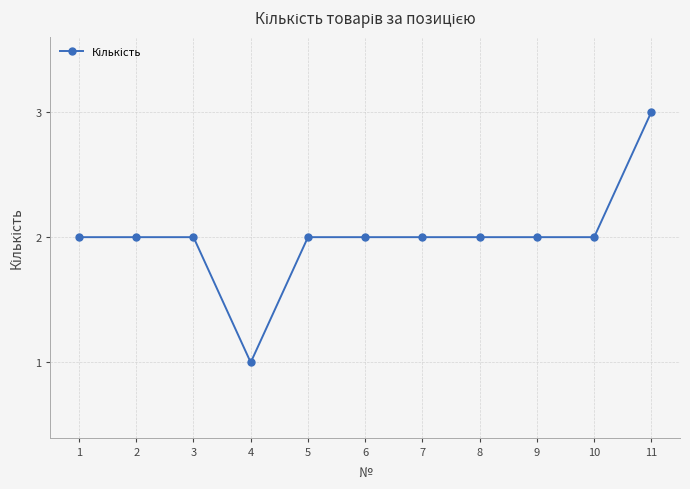

What is the greatest value displayed?

3